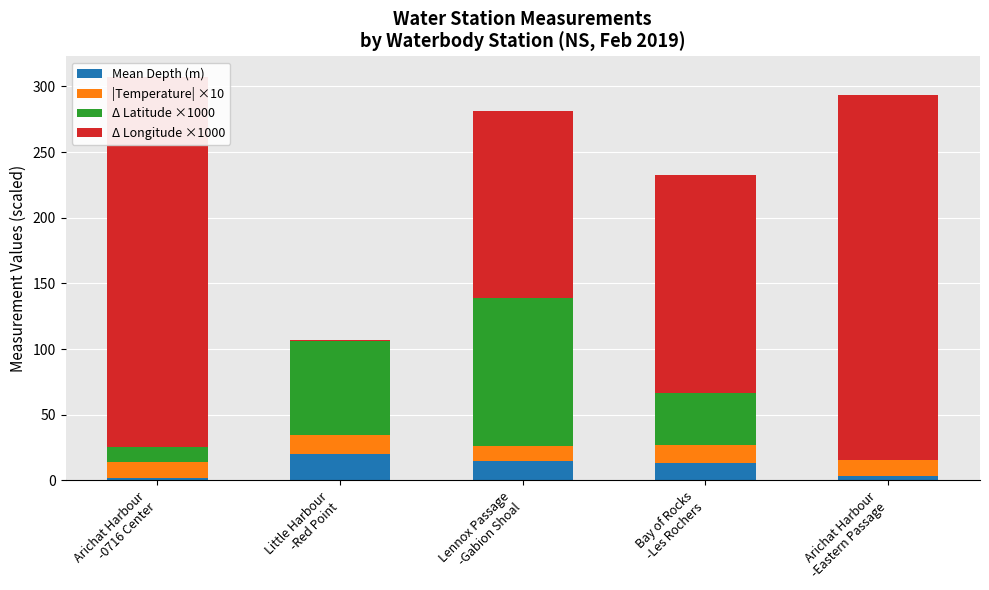

Reading left to right, list all the values displayed in this chart.

Mean Depth (m): 2.0	20.0	15.0	13.4	3.5
|Temperature| ×10: 12.4	15.0	11.3	13.8	11.9
Δ Latitude ×1000: 11.0	71.0	113.0	39.0	0.0
Δ Longitude ×1000: 282.0	1.0	142.0	166.0	278.0